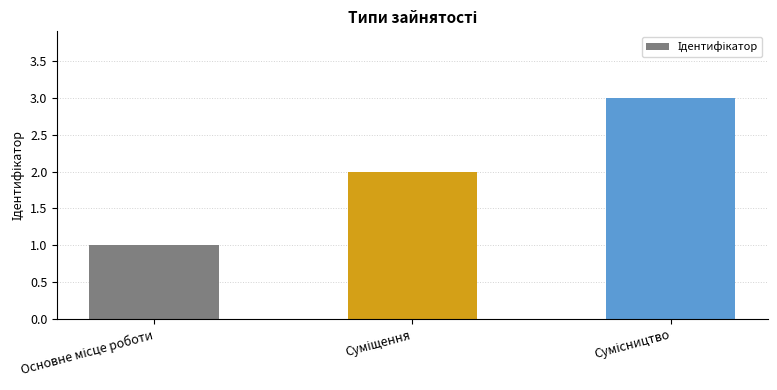

What is the greatest value displayed?

3